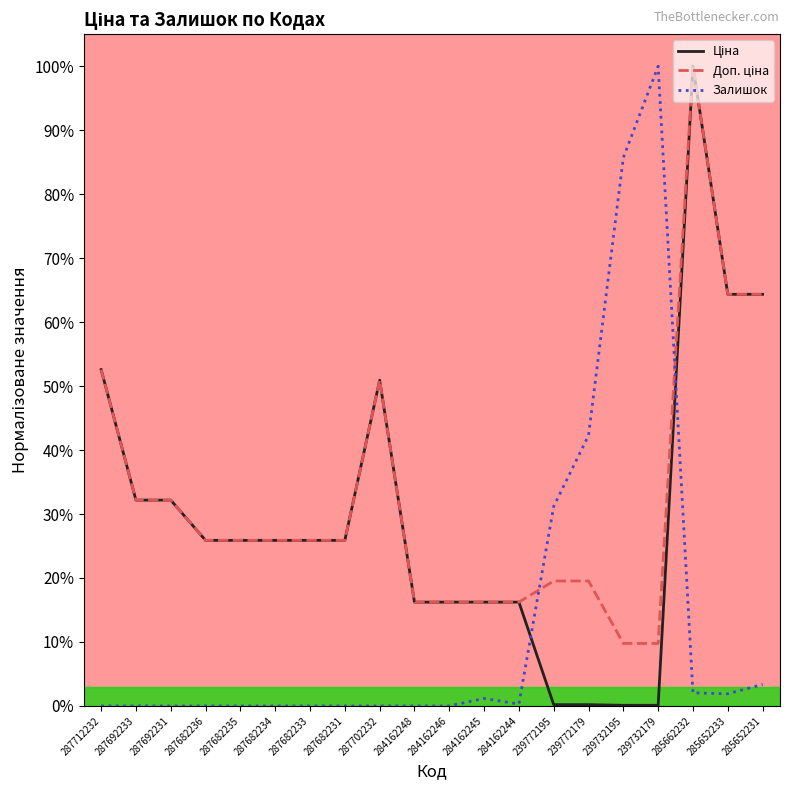

At how many categories does at least one series exceed 78?

3